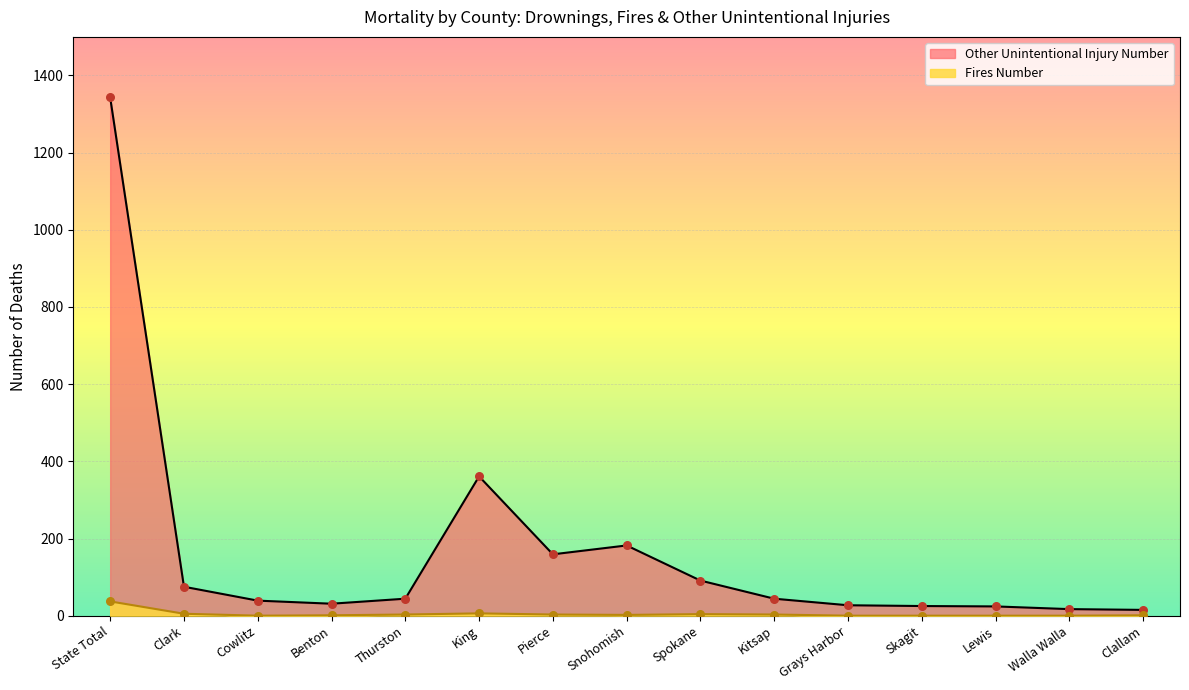

Is the value of Fires Number at Clallam greater than the value of Other Unintentional Injury Number at State Total?

No